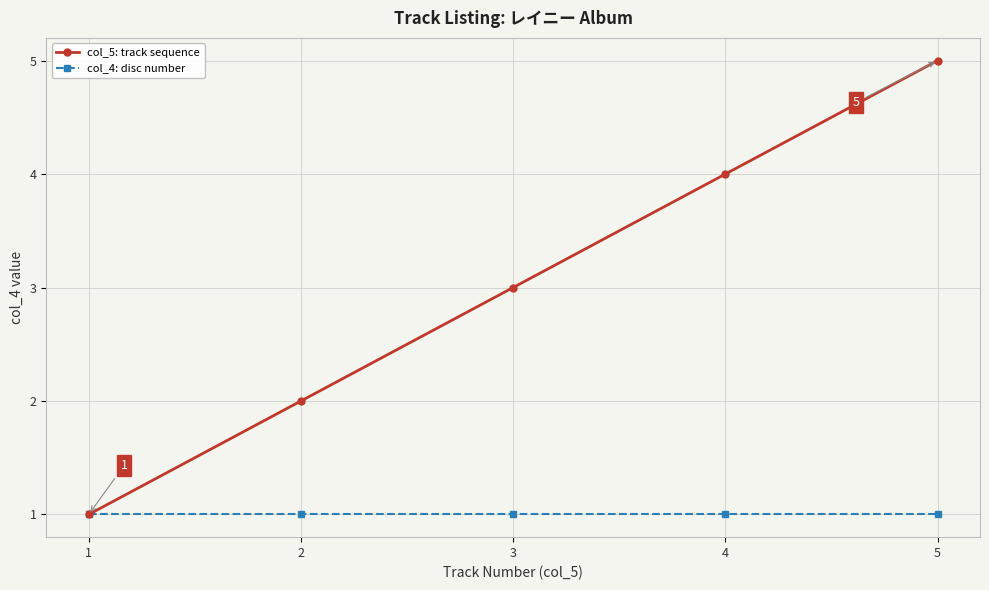

Rank the series by their maximum value, from highest to lowest.

col_5: track sequence, col_4: disc number